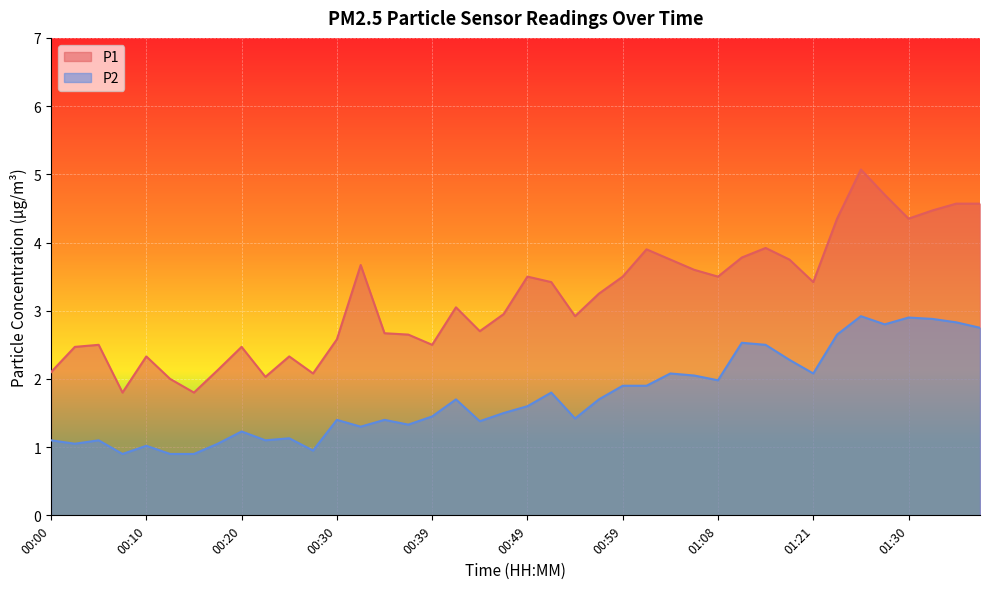

Which series has the largest total across all categories?

P1